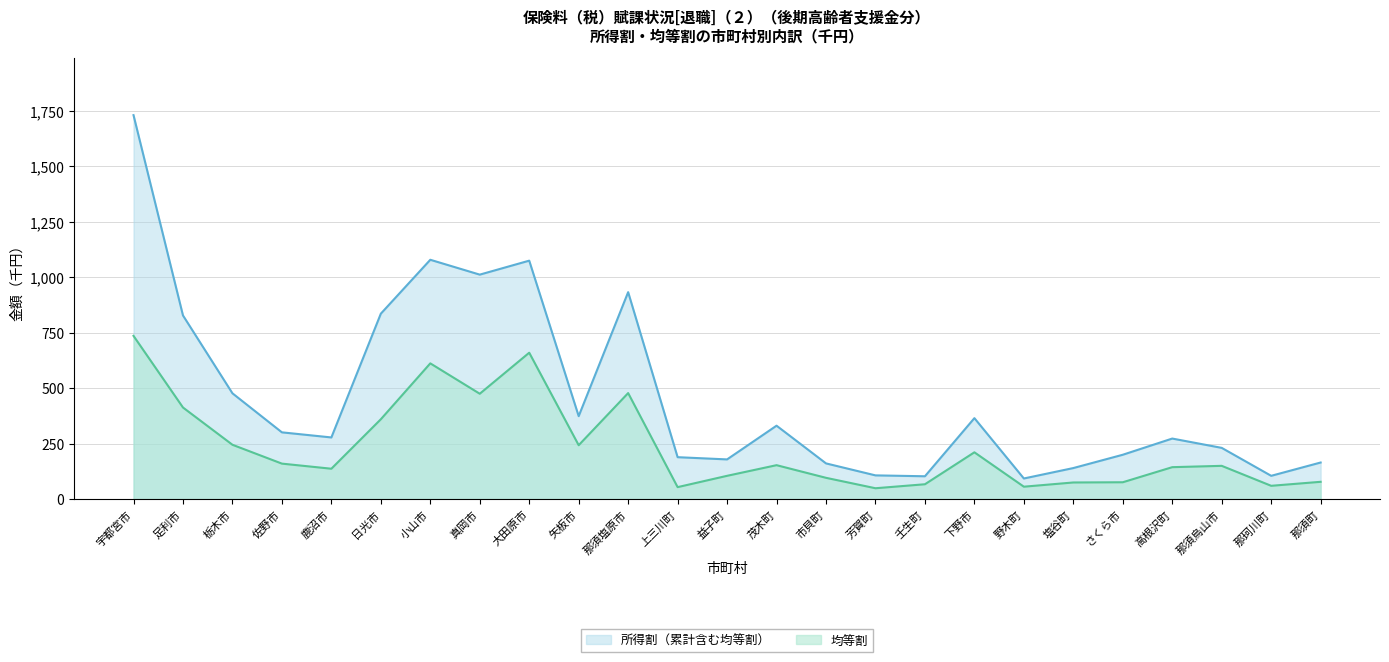

What is the value of the 均等割 point at the 16th from the left?

49